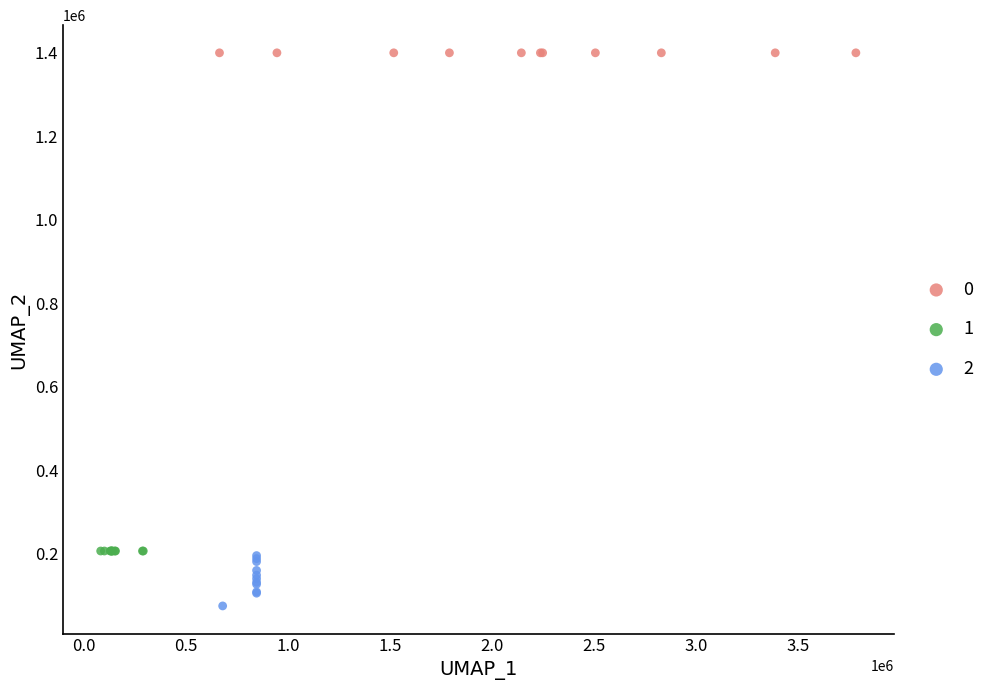

What are all the series names shown in the legend?

0, 1, 2